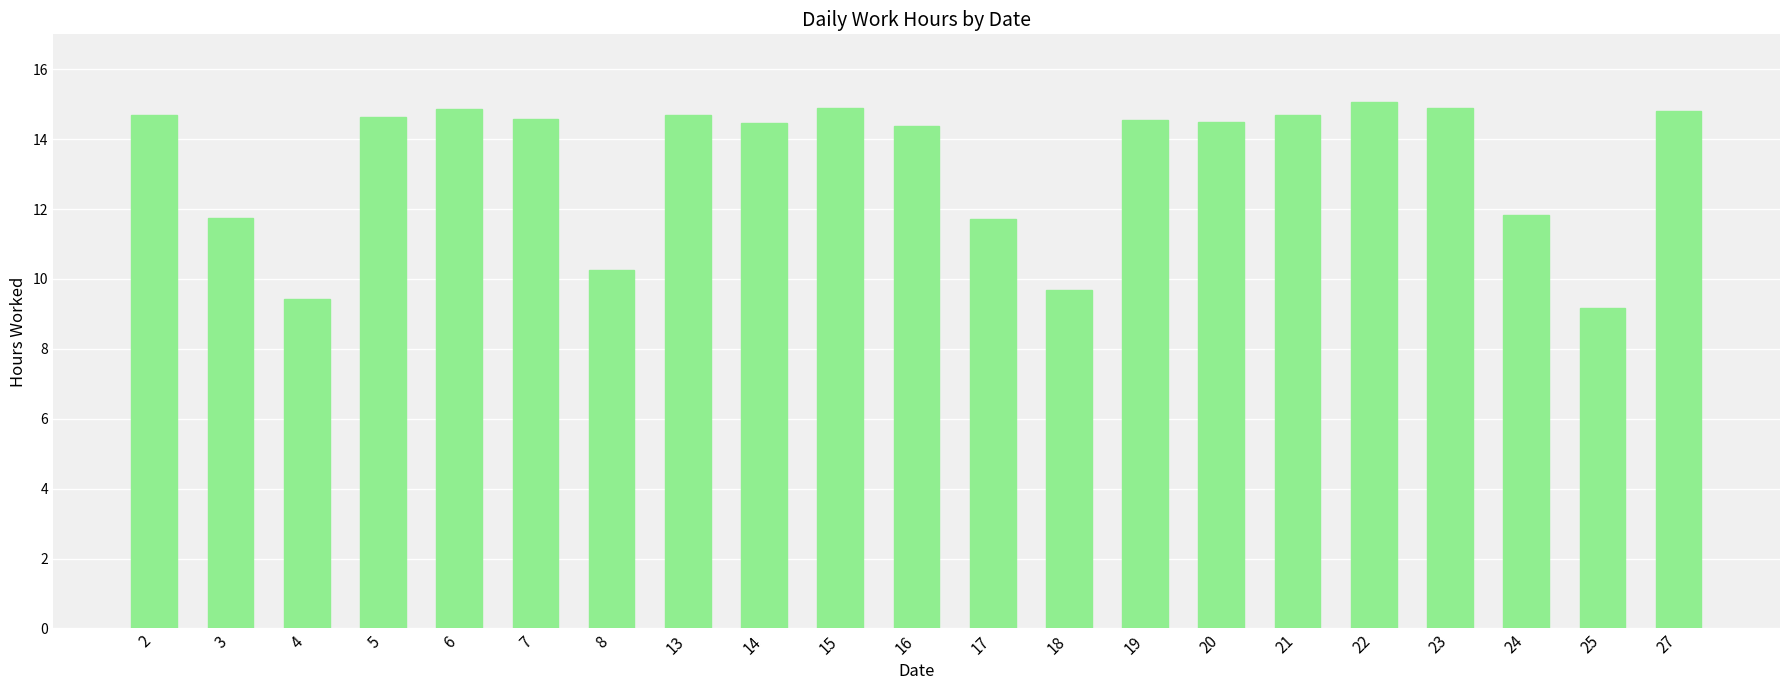

Where does the data first go above 14?

2